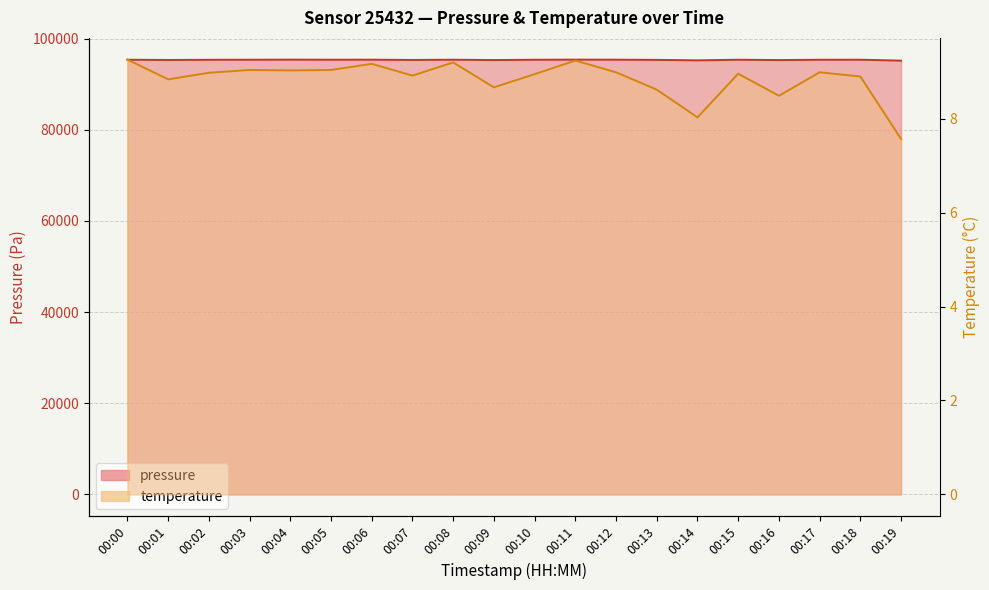

Count the number of categories in the chart.

20